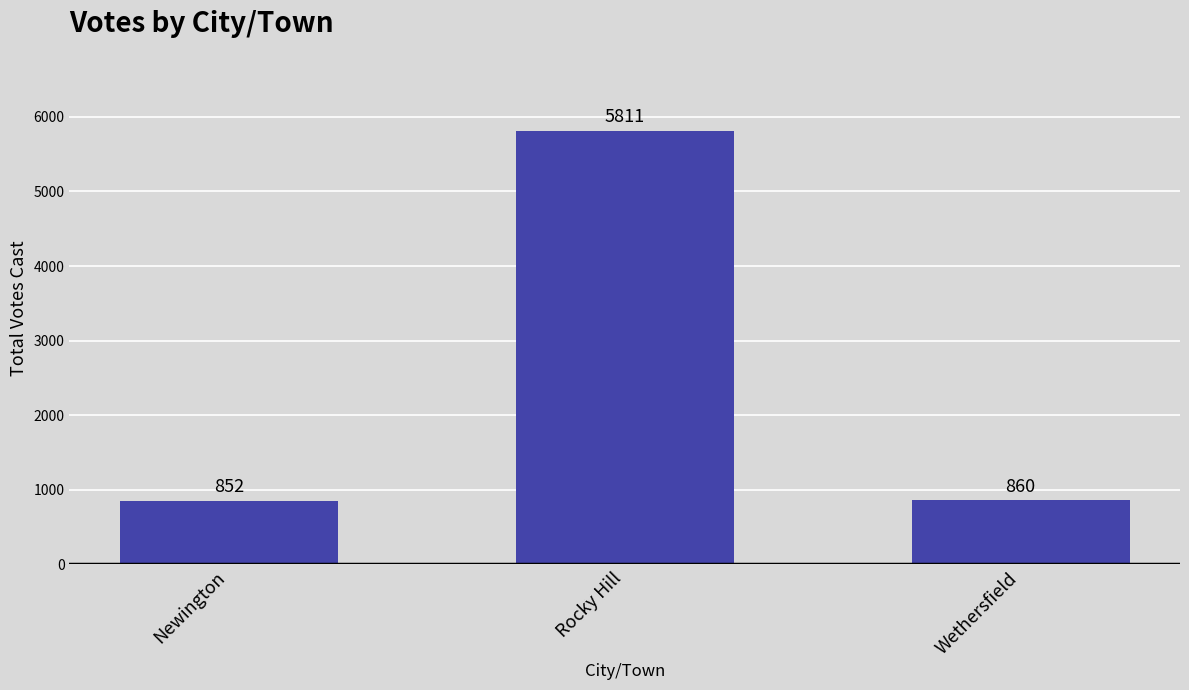

Reading left to right, list all the values displayed in this chart.

852	5811	860